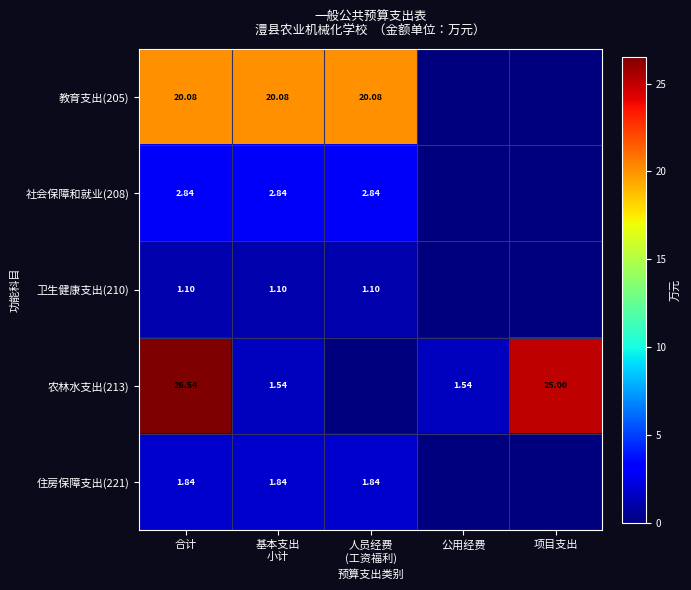

At which category is the sum across all series the highest?

合计